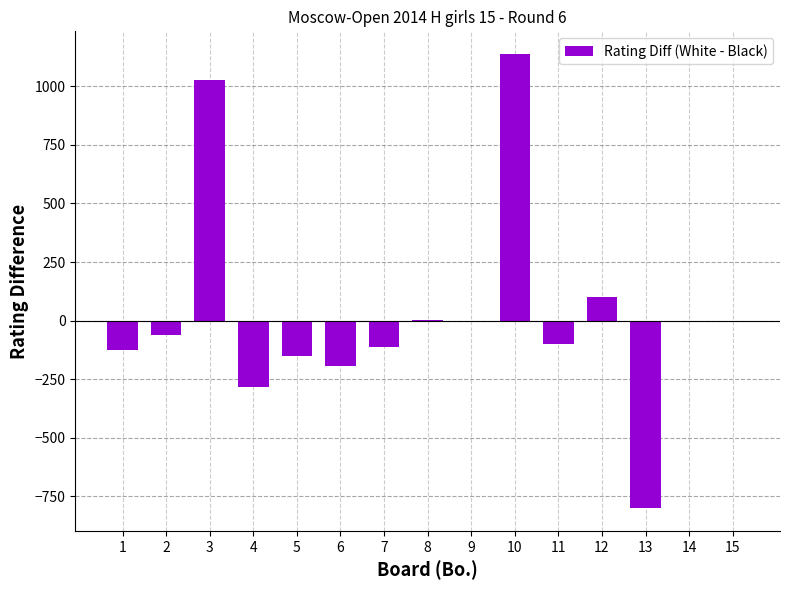

What is the maximum value shown in the chart?

1137